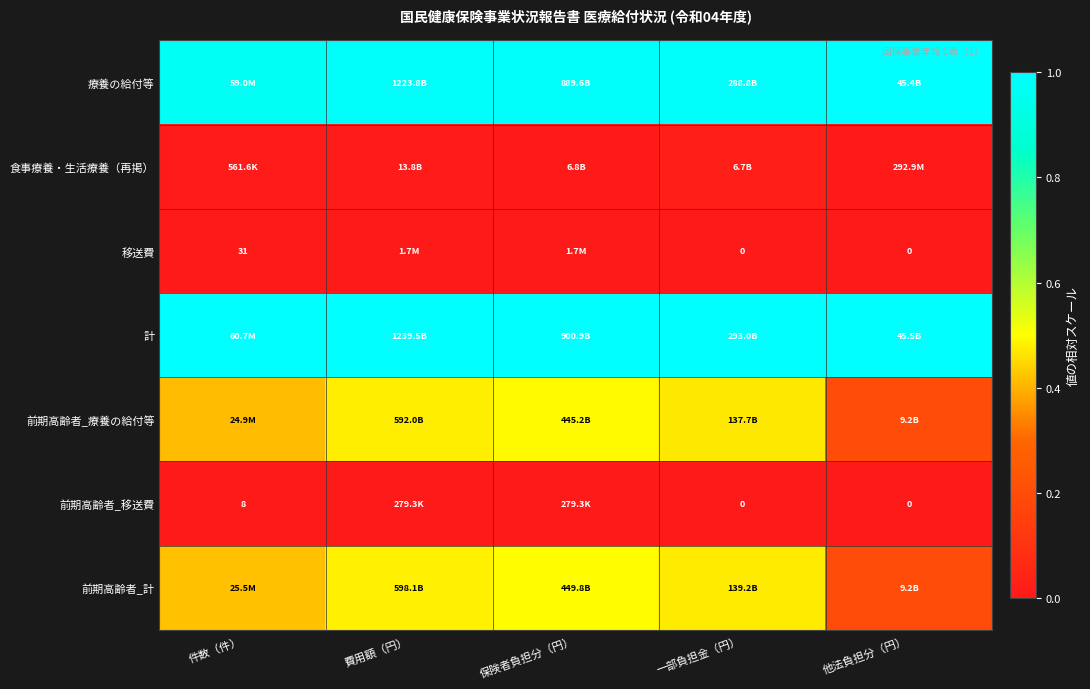

Which series has the largest total across all categories?

計